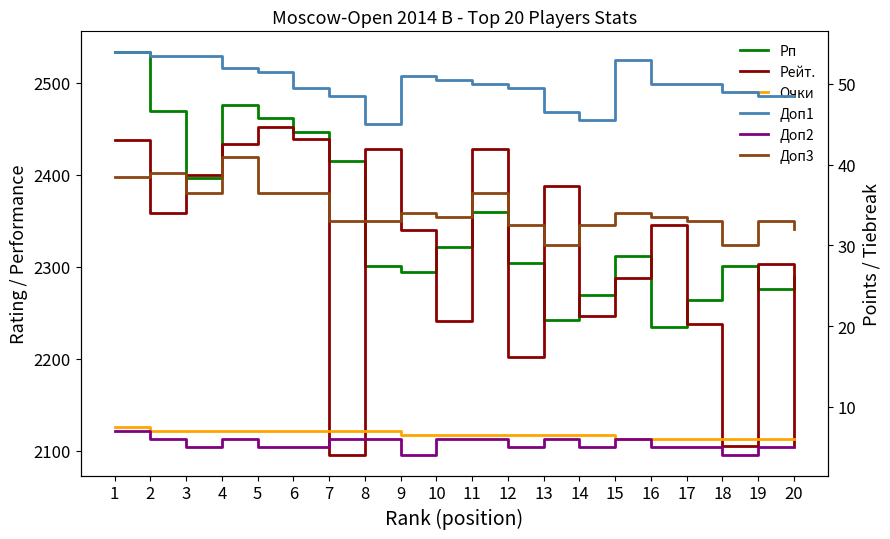

In Рп, how many points are higher than both neighbors (excluding endpoints)?

4